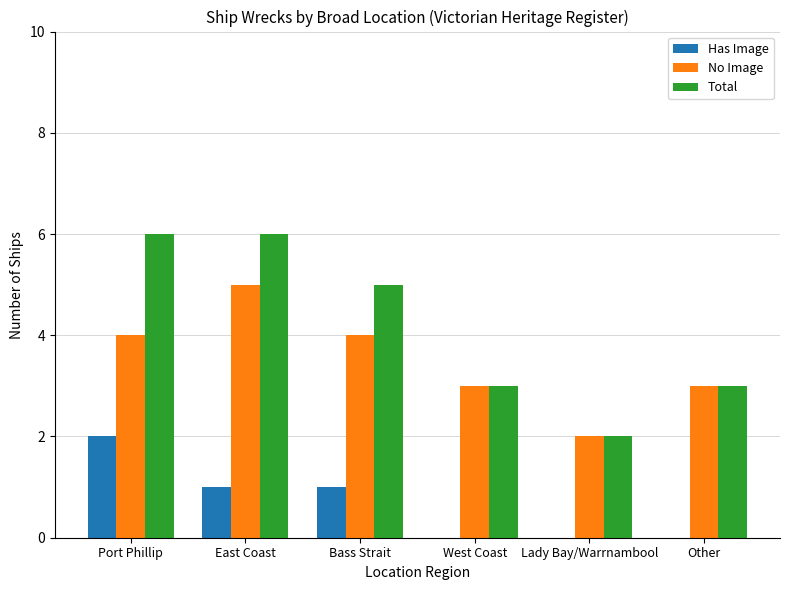

What is the maximum value for No Image?

5